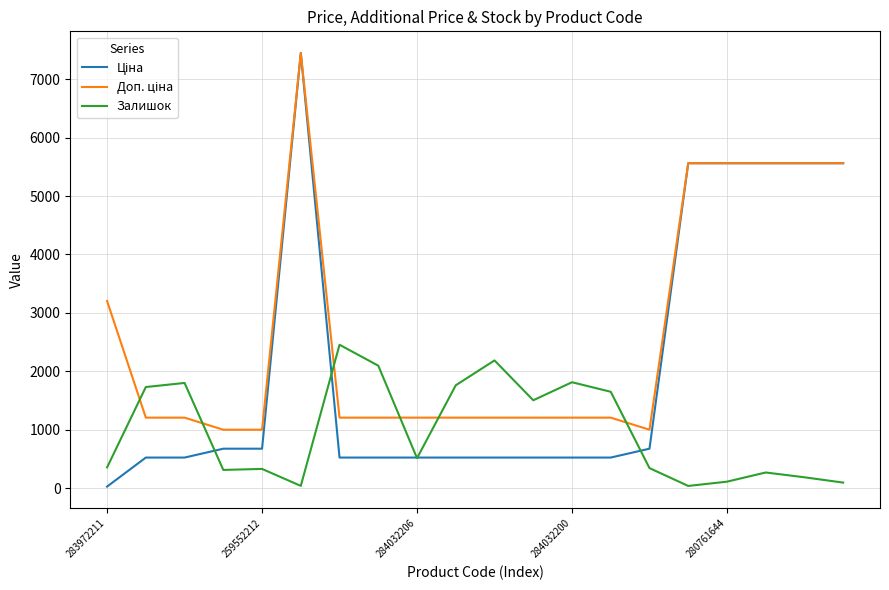

What is the maximum value shown in the chart?

7444.6